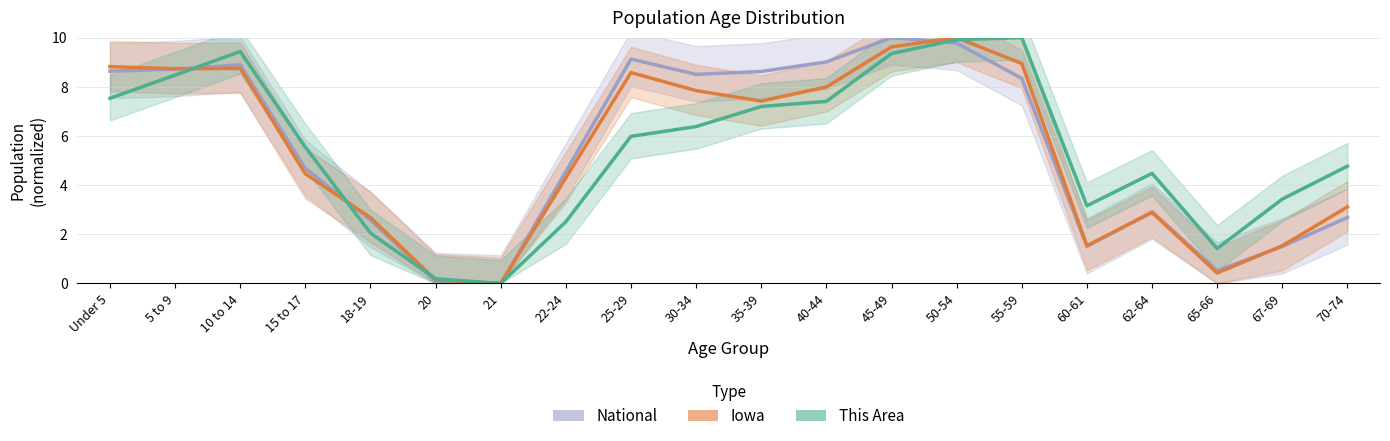

Which series has the largest total across all categories?

National